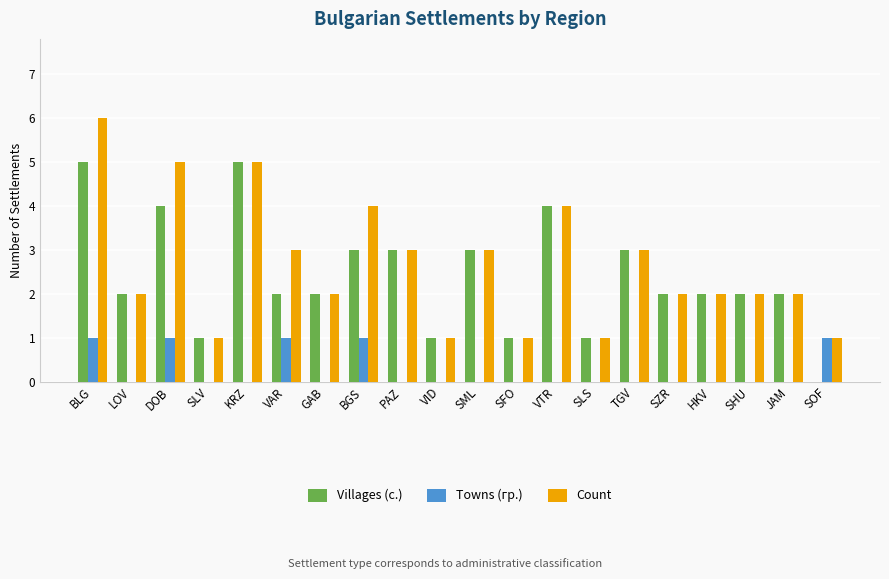

What is the sum of the Count values at DOB and GAB?

7